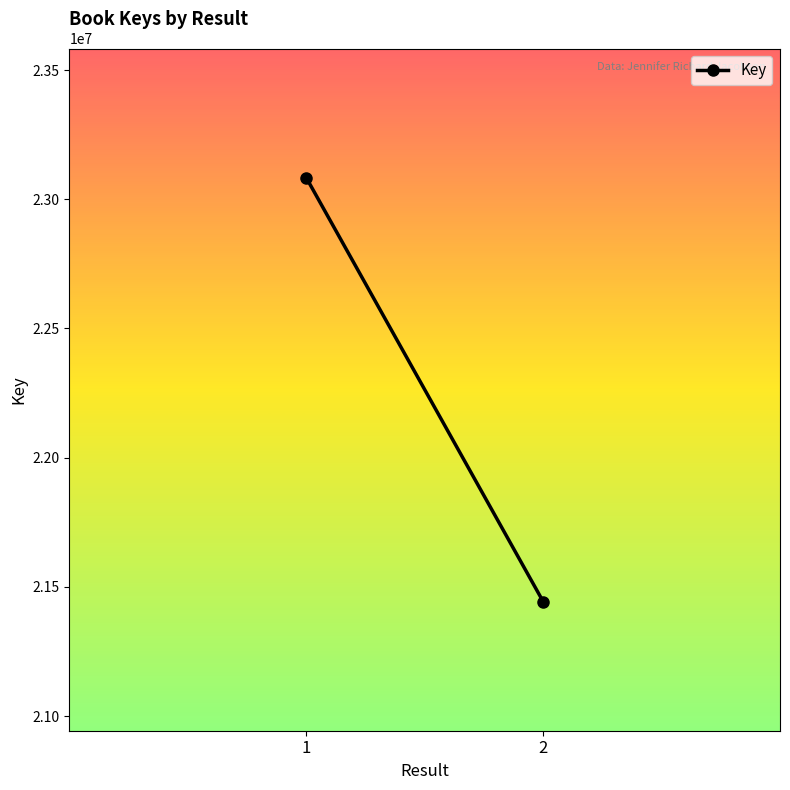

The chart shows a value of 39917271 at 1. True or false?

False